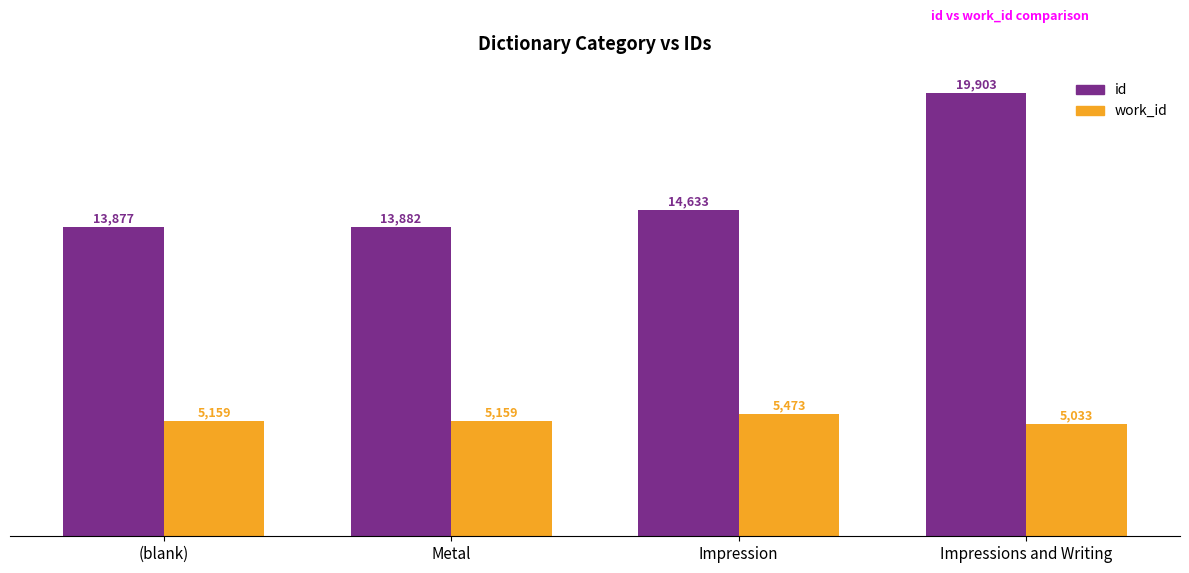

What are all the series names shown in the legend?

id, work_id